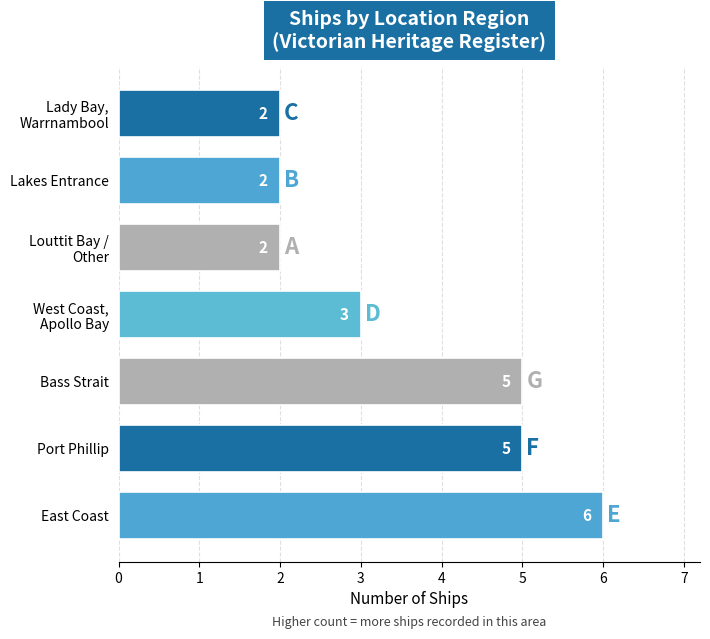

How many series are shown in this chart?

1